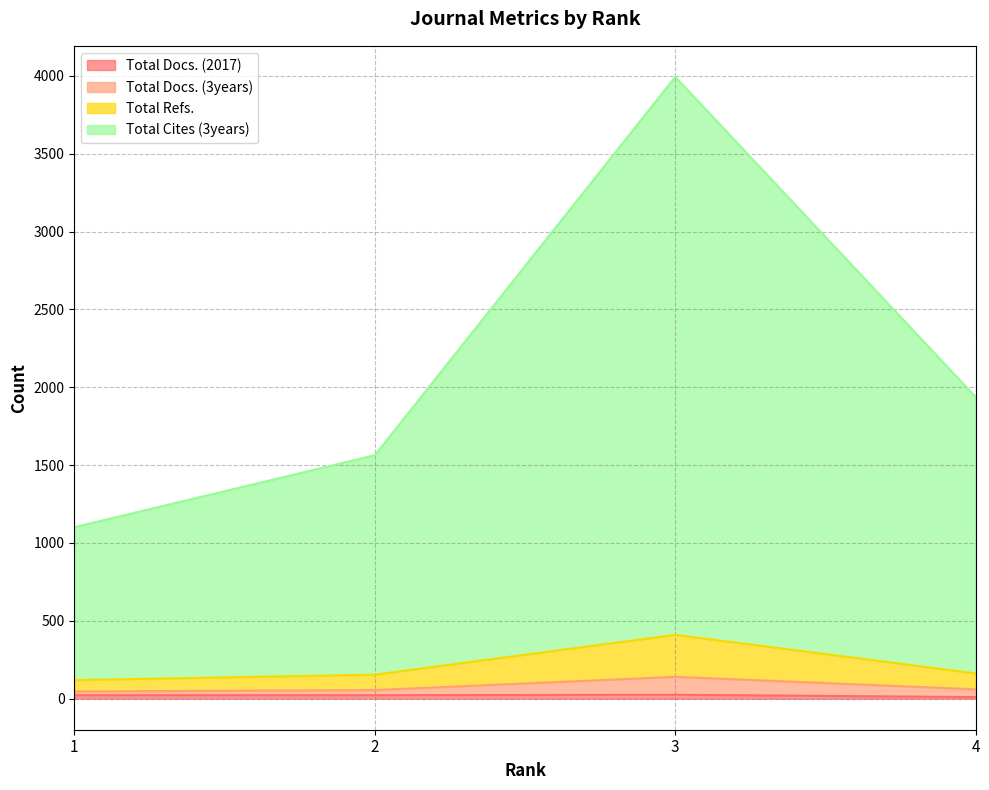

At which category does Total Refs. reach its first local peak?

3